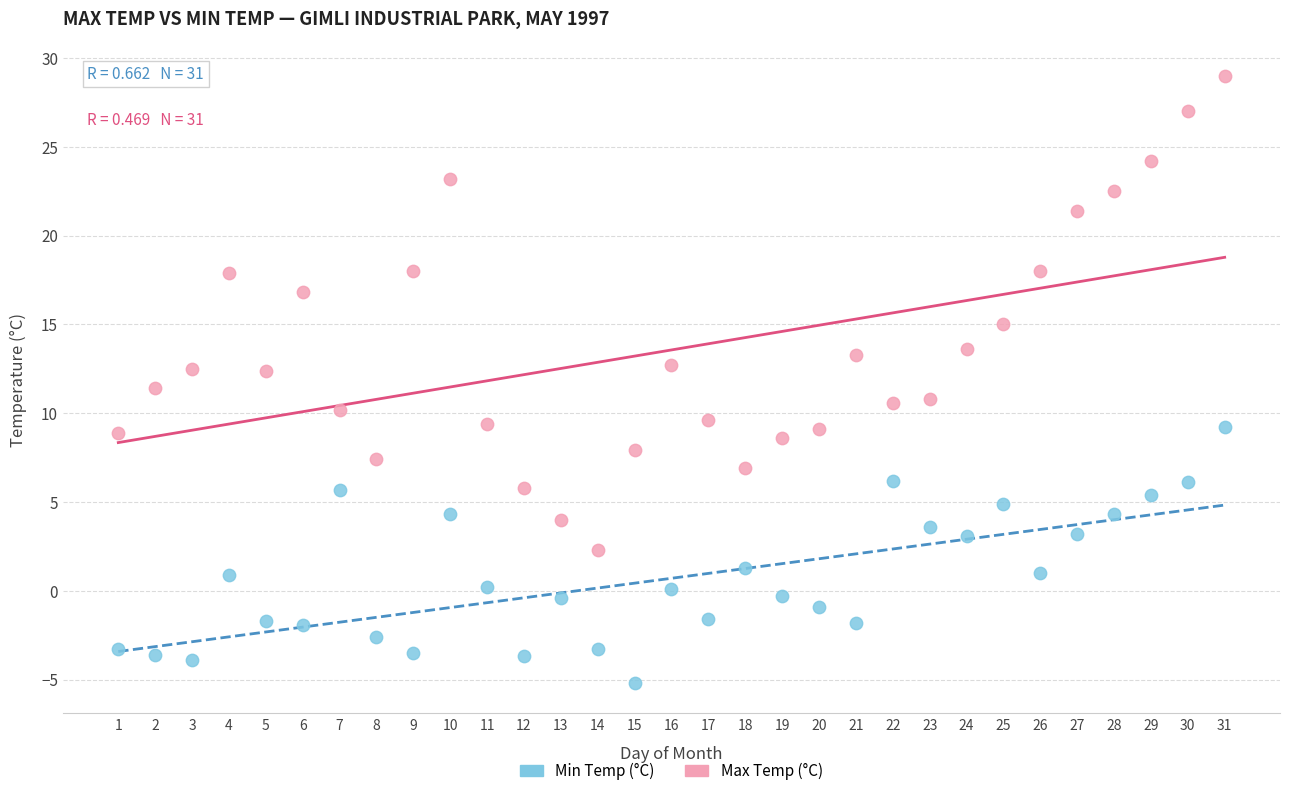

Across all data points, what is the range of Y values (max minus min)?

34.2